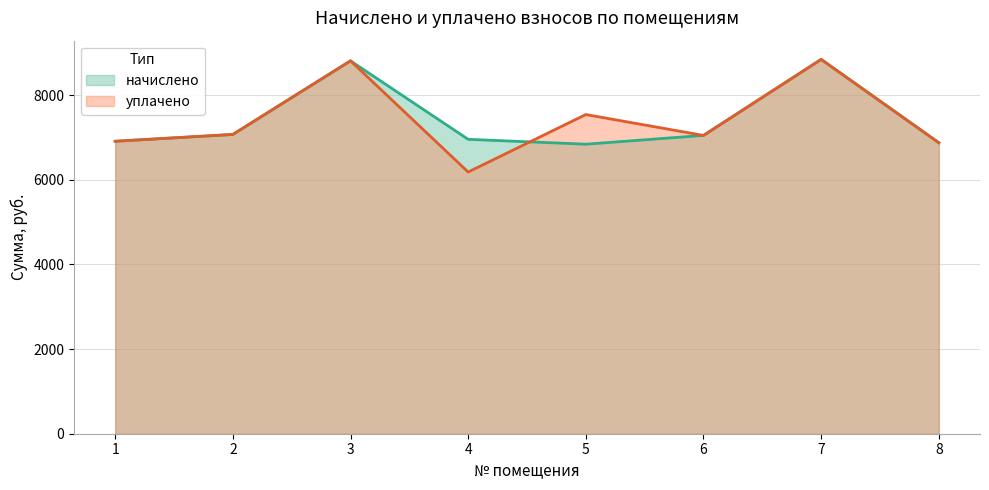

What is the difference between the highest and lowest values at 4?

773.1